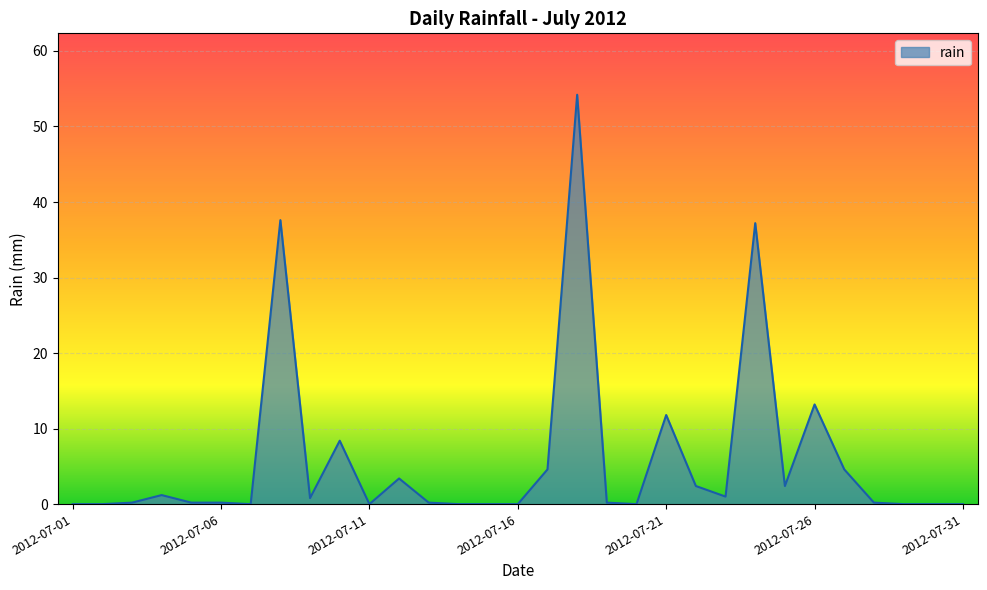

What is the greatest value displayed?

54.2